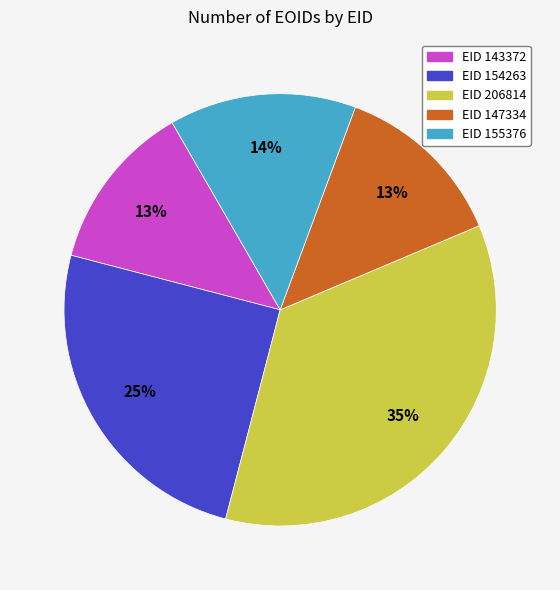

Is there any slice that represents more than half of the pie?

No